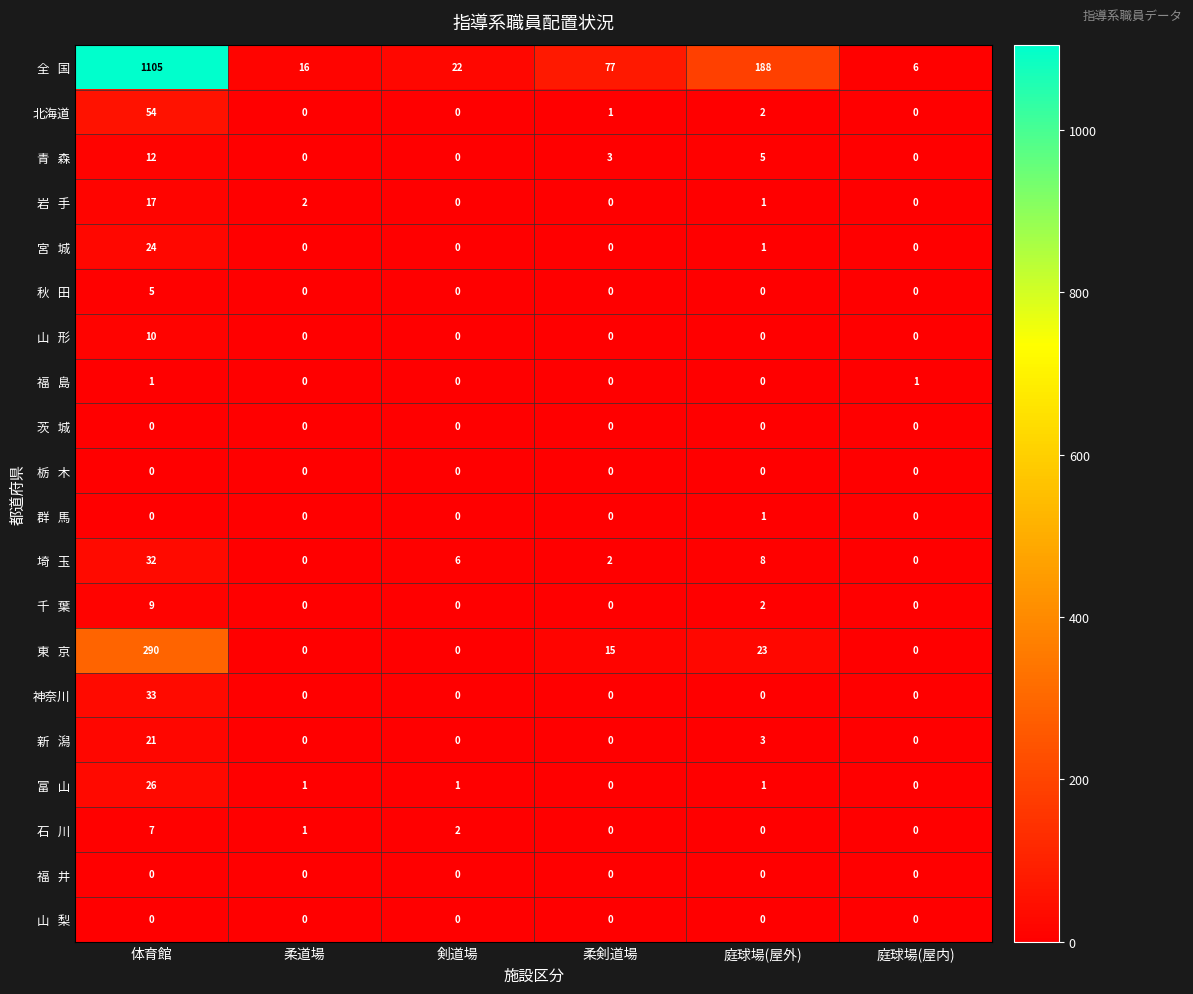

What is the difference between the maximum and minimum values in the 神奈川 series?

33